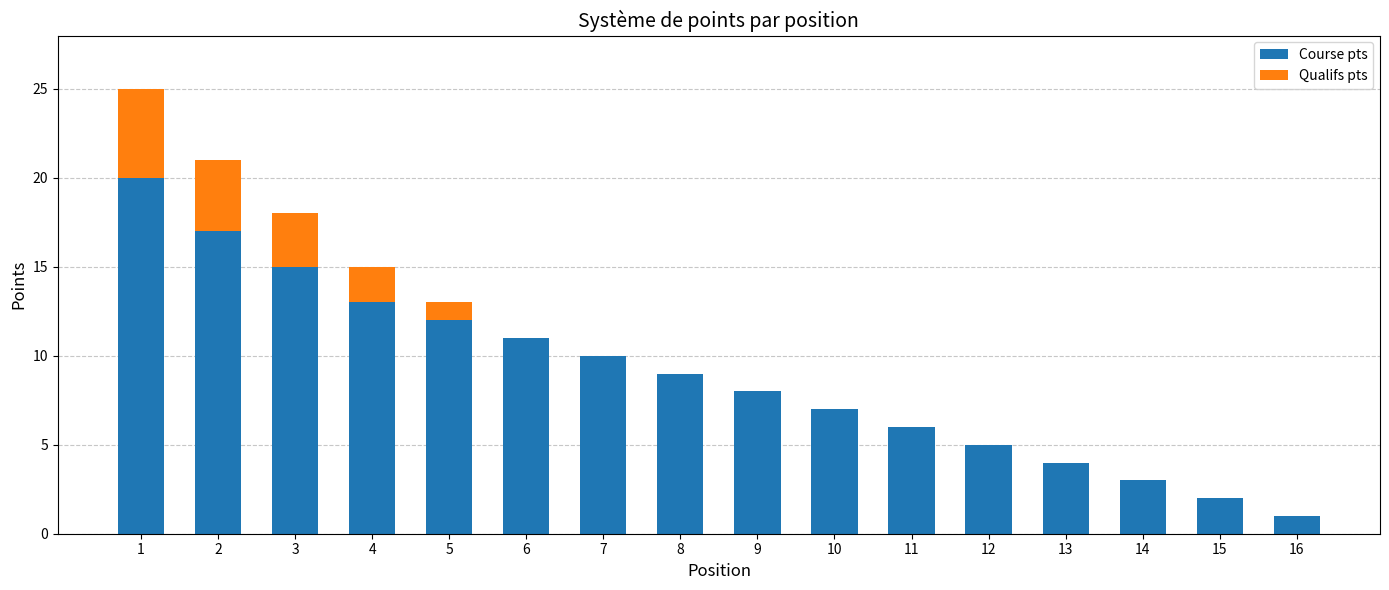

What is the highest value of the Course pts series?

20